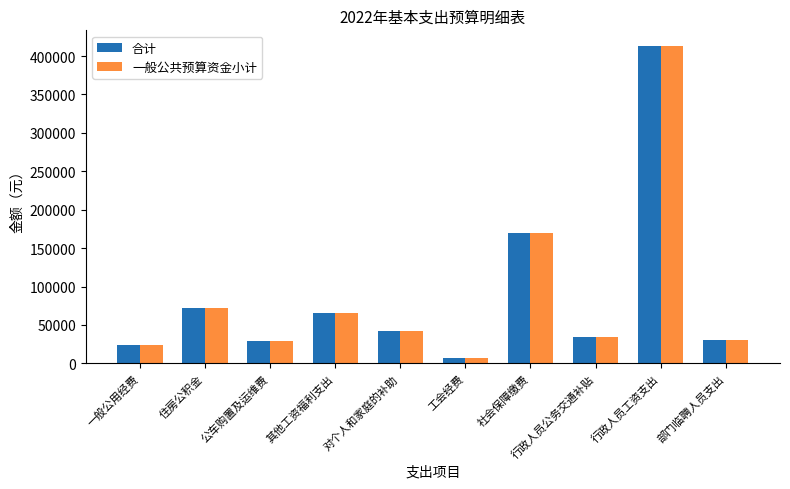

What position from the left is 社会保障缴费?

7